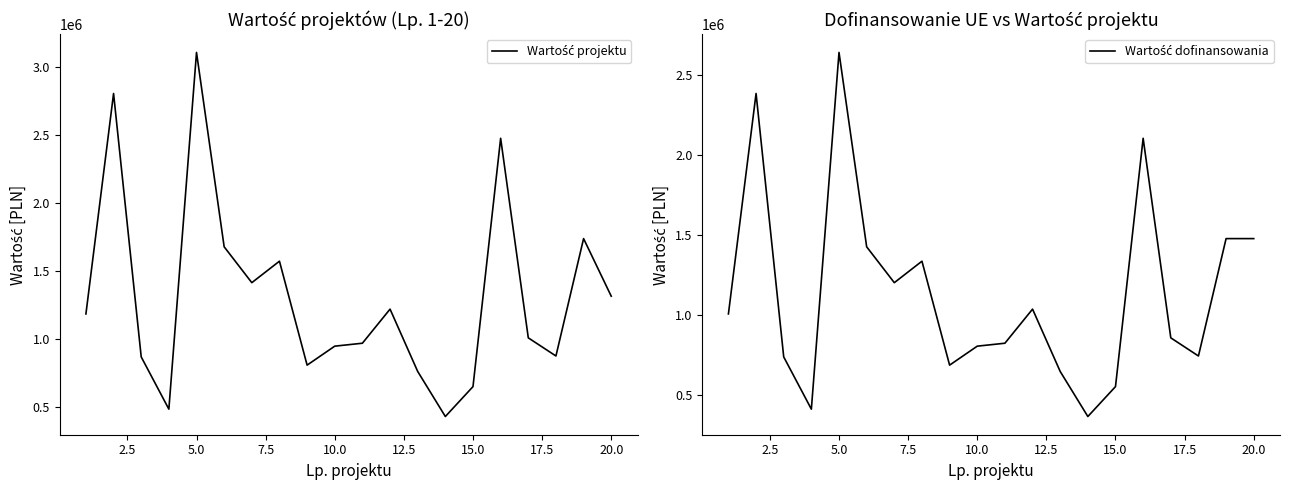

The Wartość projektu series shows 5092940.9 at 10.0. True or false?

False